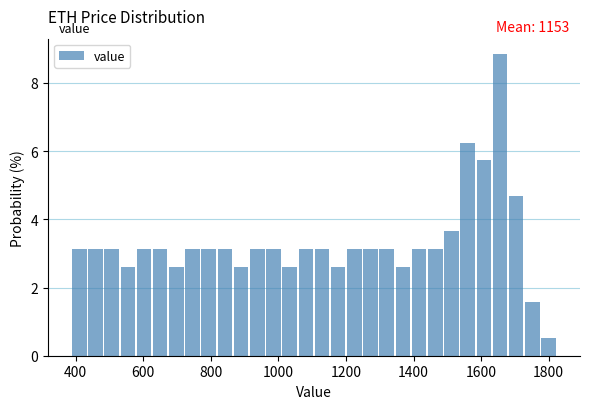

Around what value on the x-axis is the tallest bar? Give the approximate position of its centre, as read against the axis.

1660